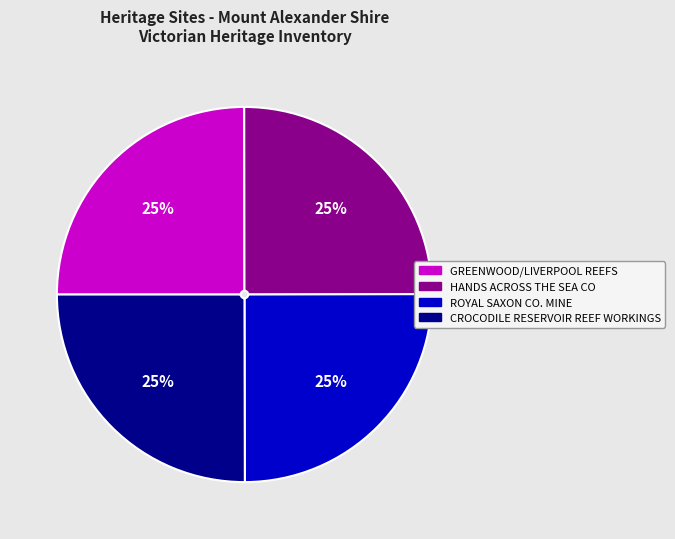

How many slices are in this pie chart?

4